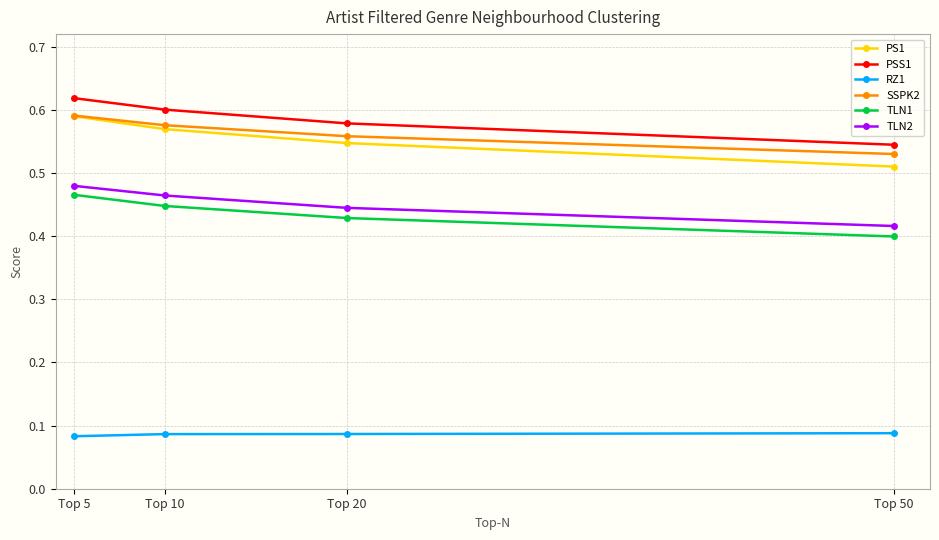

The PS1 series shows 0.6 at Top 5. True or false?

True